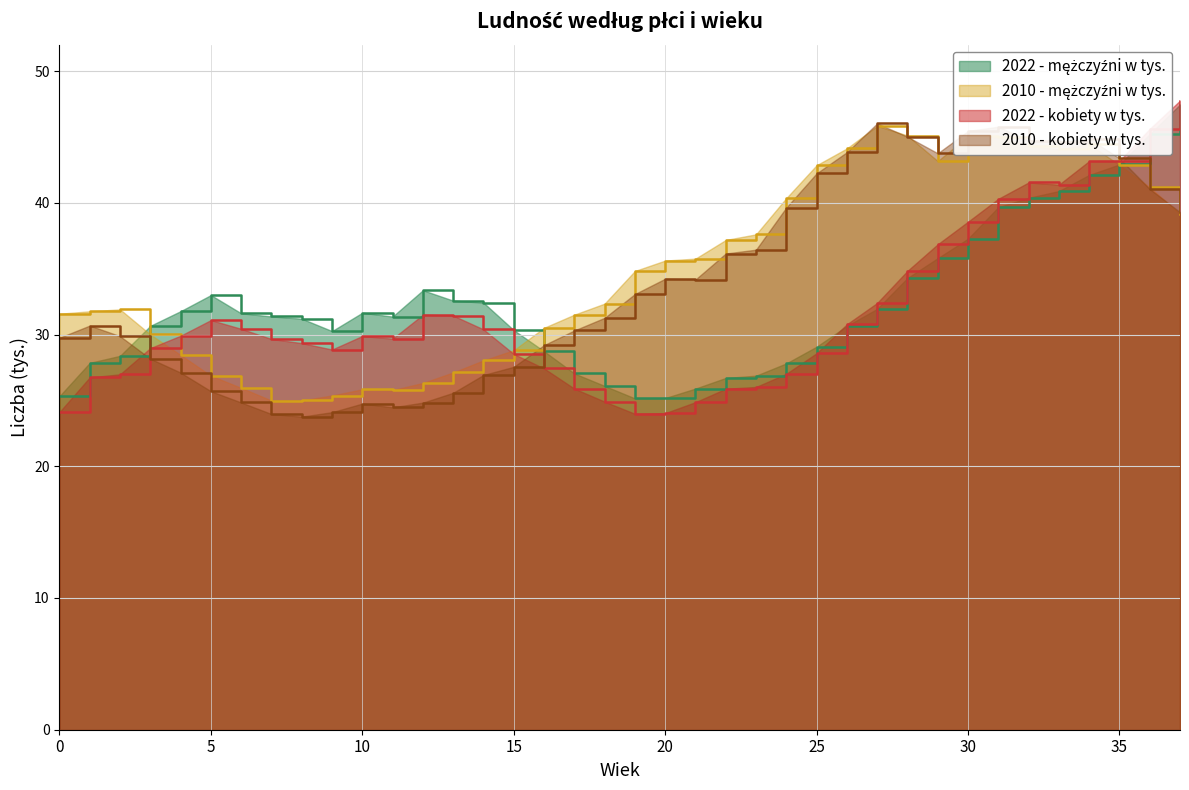

True or false: 2010 - kobiety w tys. has more than 1 interior local peaks.

True